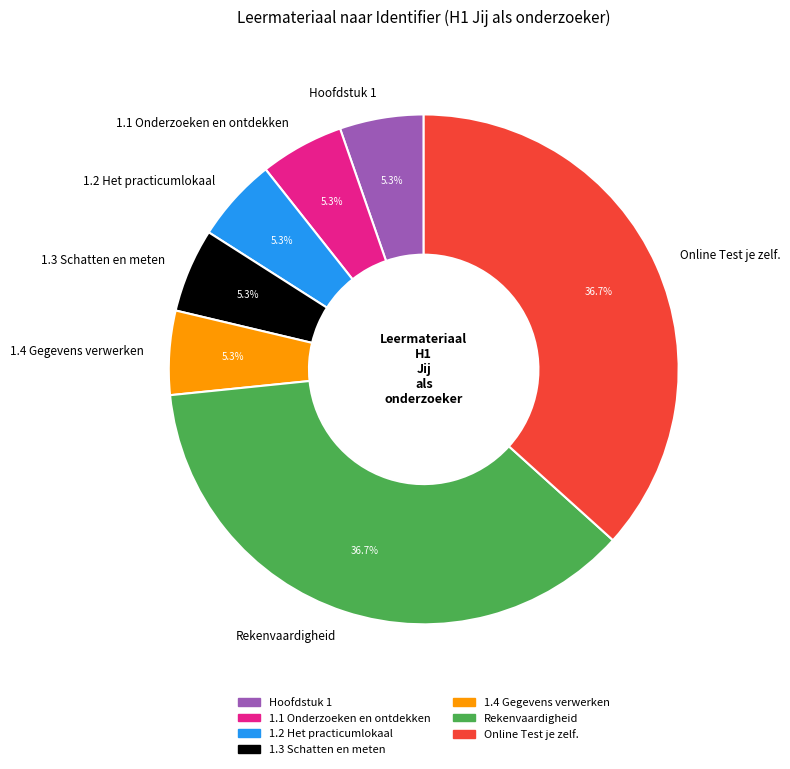

How many slices are in this pie chart?

7